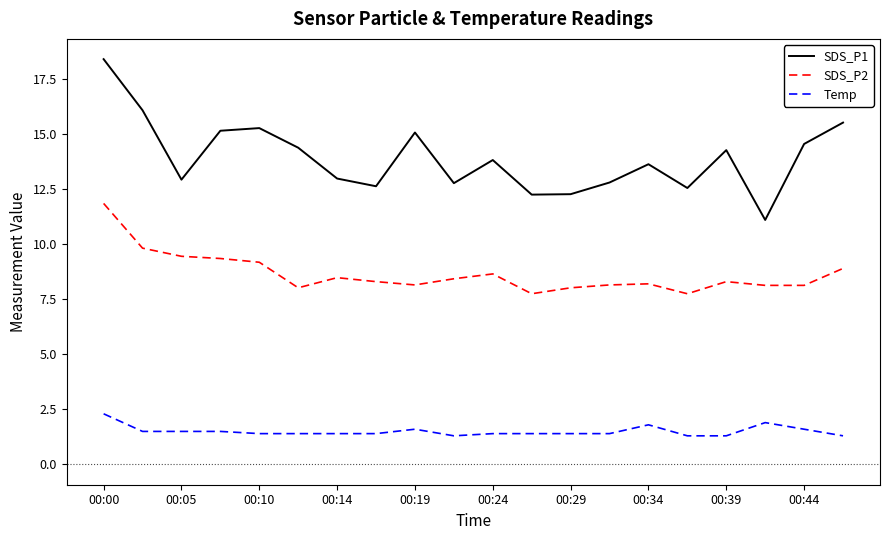

True or false: SDS_P2 and SDS_P1 cross at least once.

False